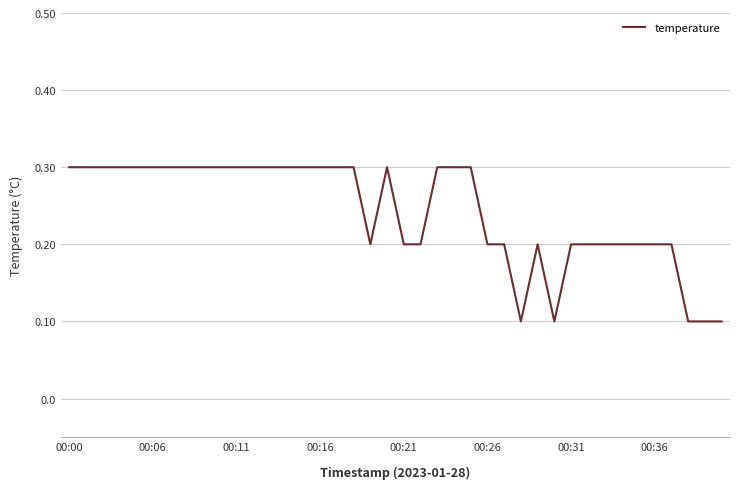

The value at 00:21 is 0.2. True or false?

True